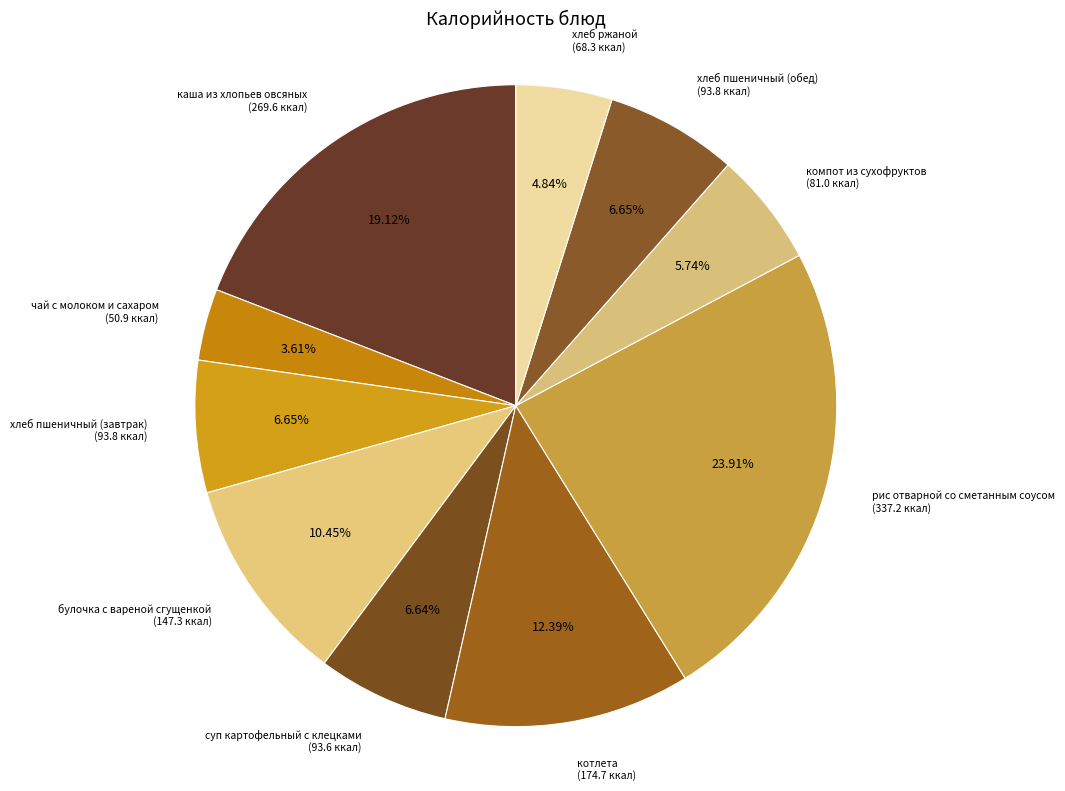

Count the number of slices in the pie.

10